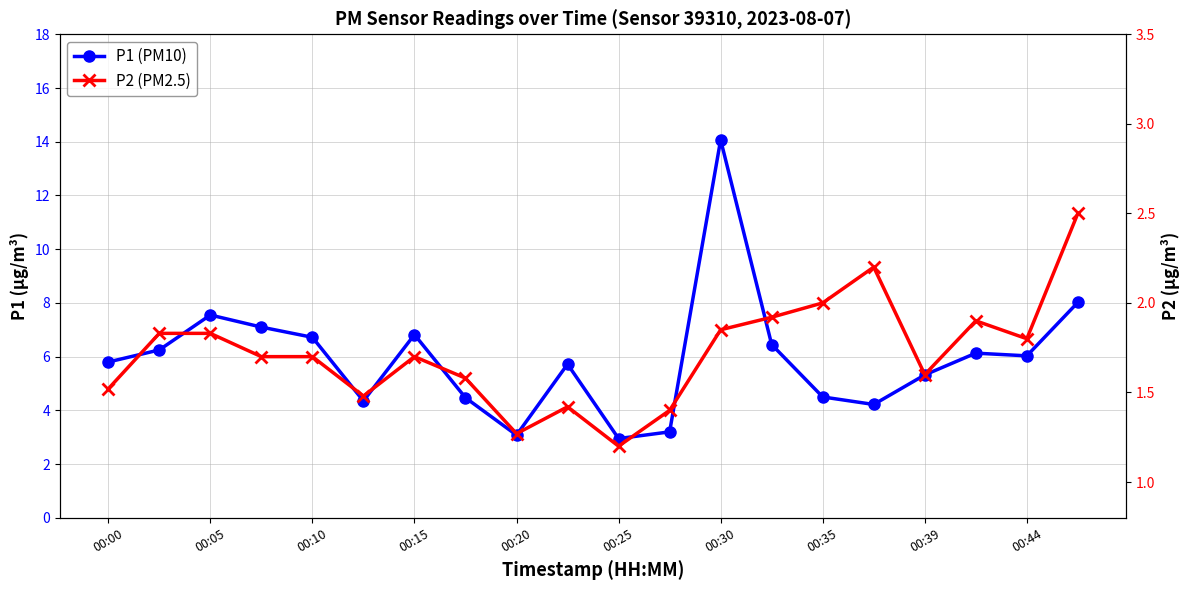

List the series in order of their overall mean, lowest first.

P2 (PM2.5), P1 (PM10)